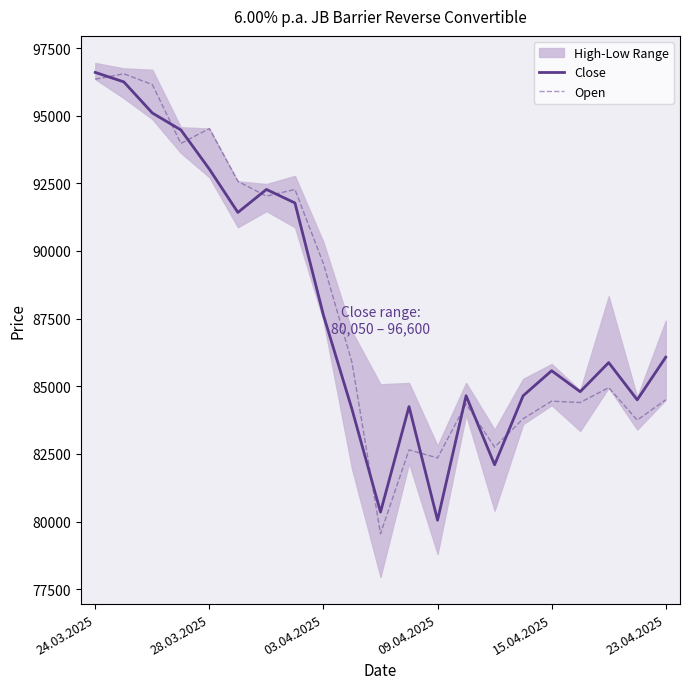

What is the value of the Open point at the 4th from the left?

93975